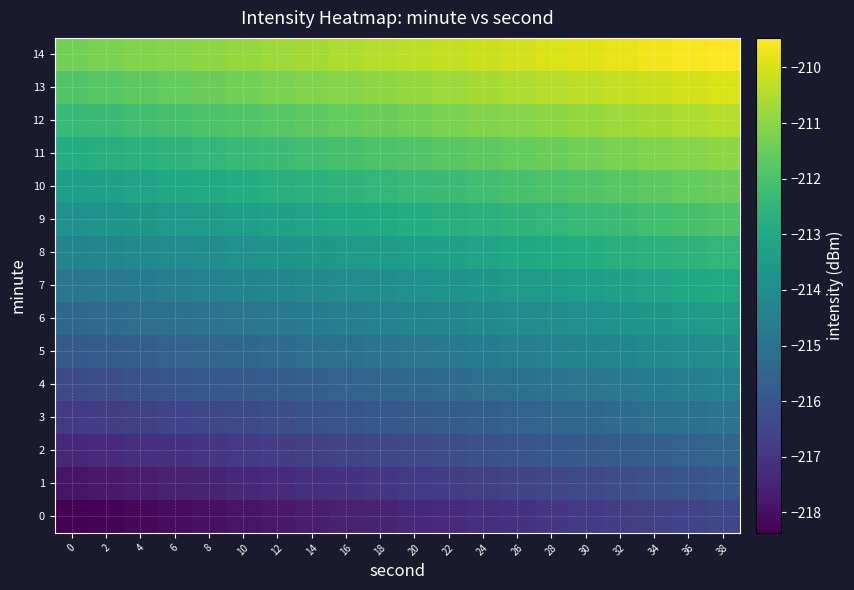

At which category is the sum across all series the highest?

38